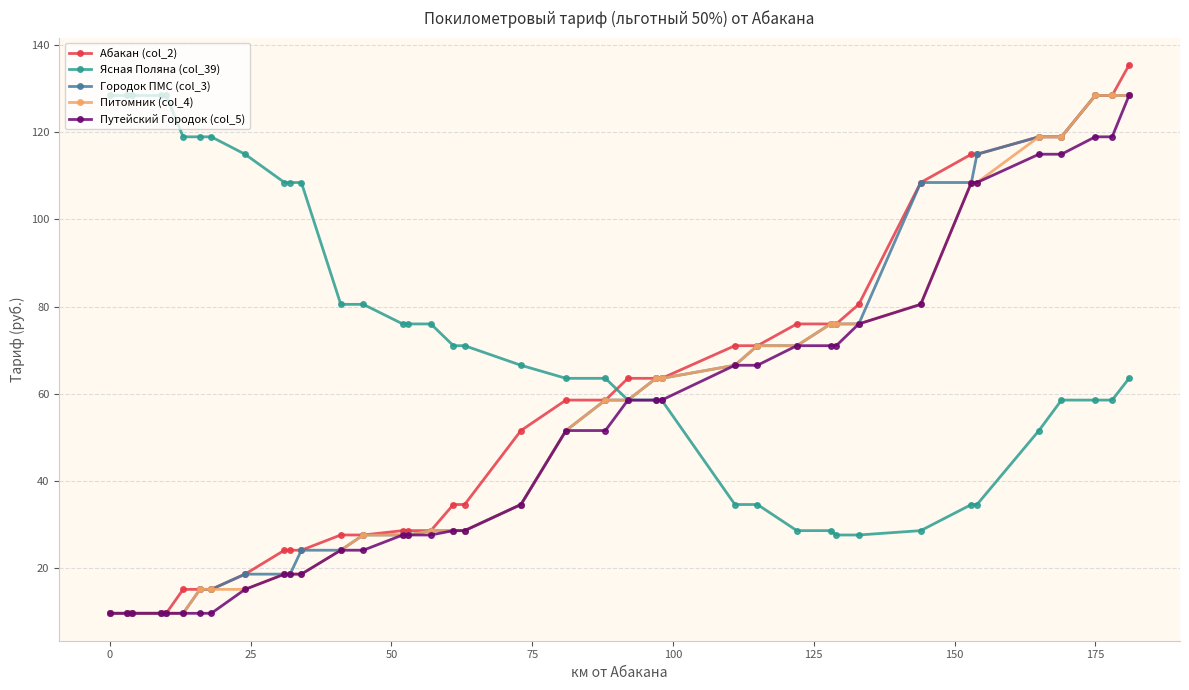

Is this an area chart (filled region under the line)?

No